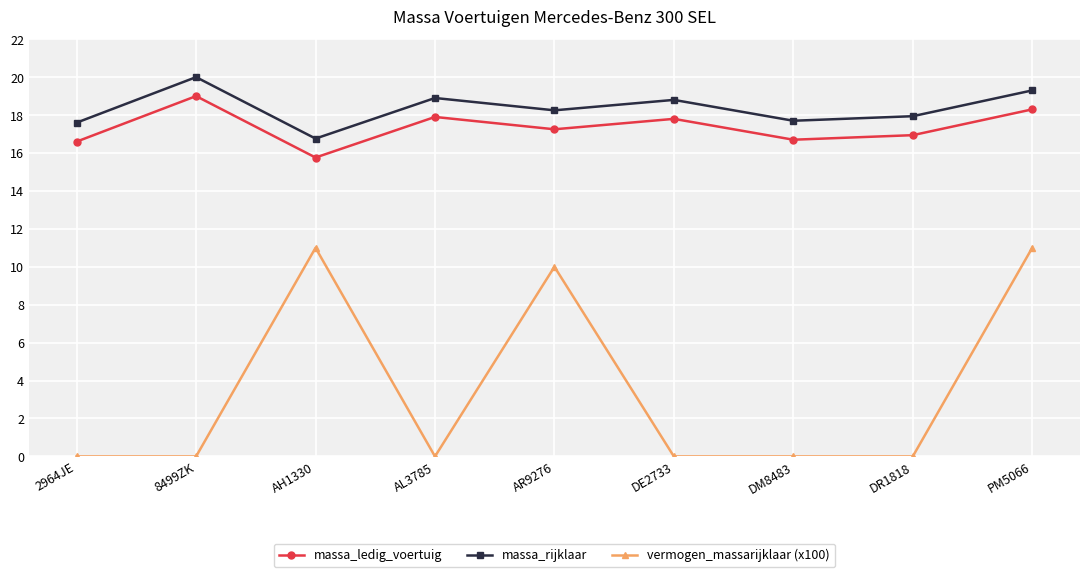

Is this an area chart (filled region under the line)?

No